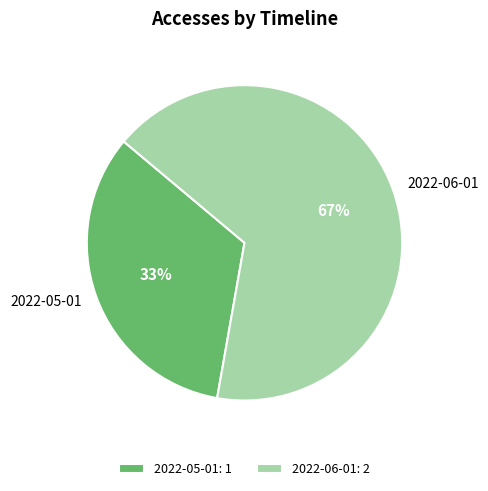

To the nearest percent, what is the combined percentage of 2022-06-01 and 2022-05-01?

100%